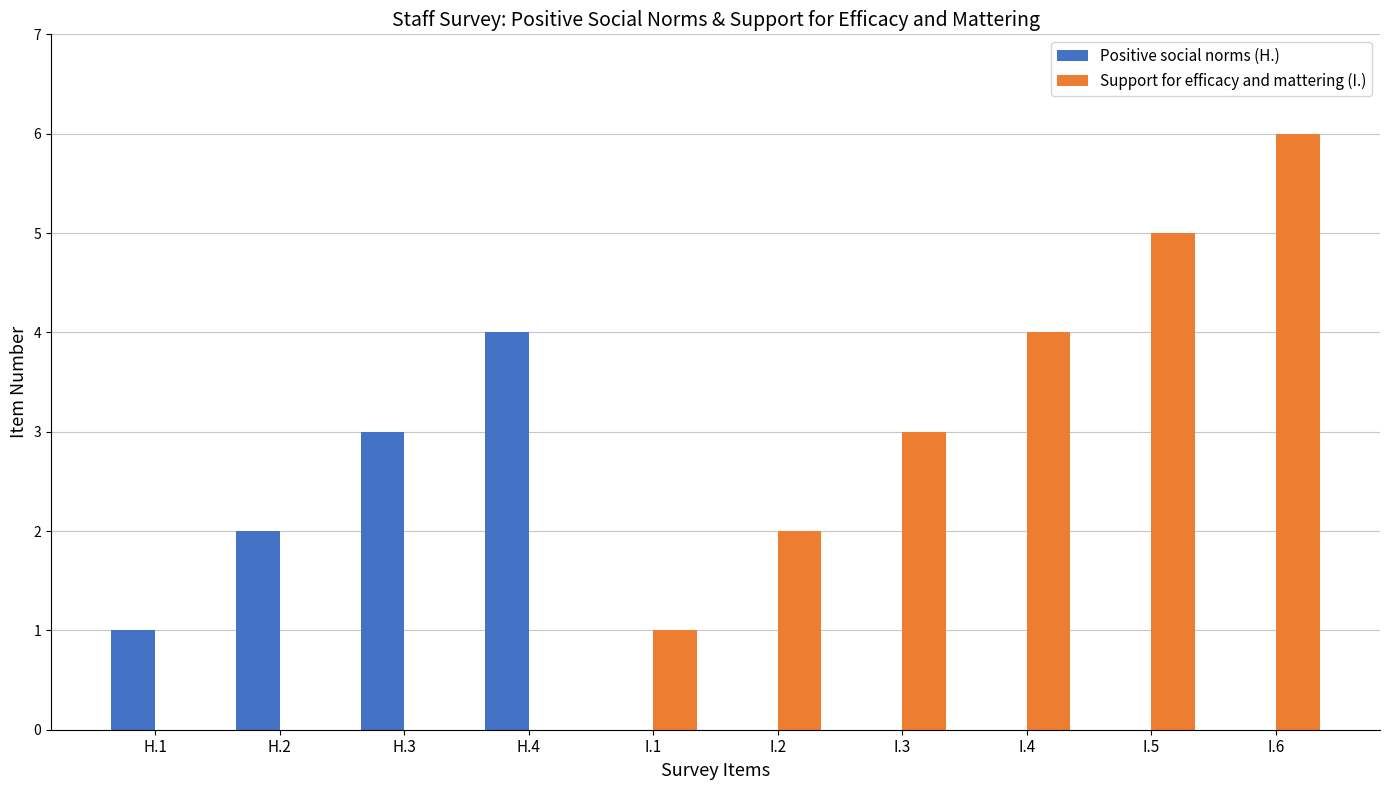

What is the difference between the Positive social norms (H.) values at H.4 and I.6?

4